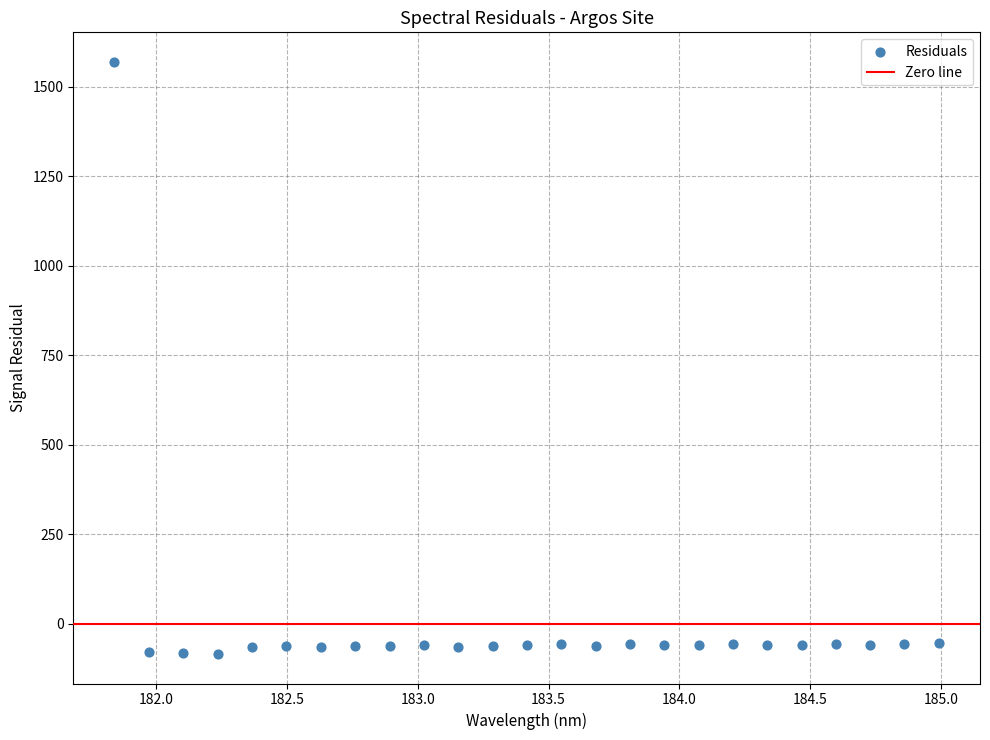

What is the range of Y values (max minus min)?

1653.1